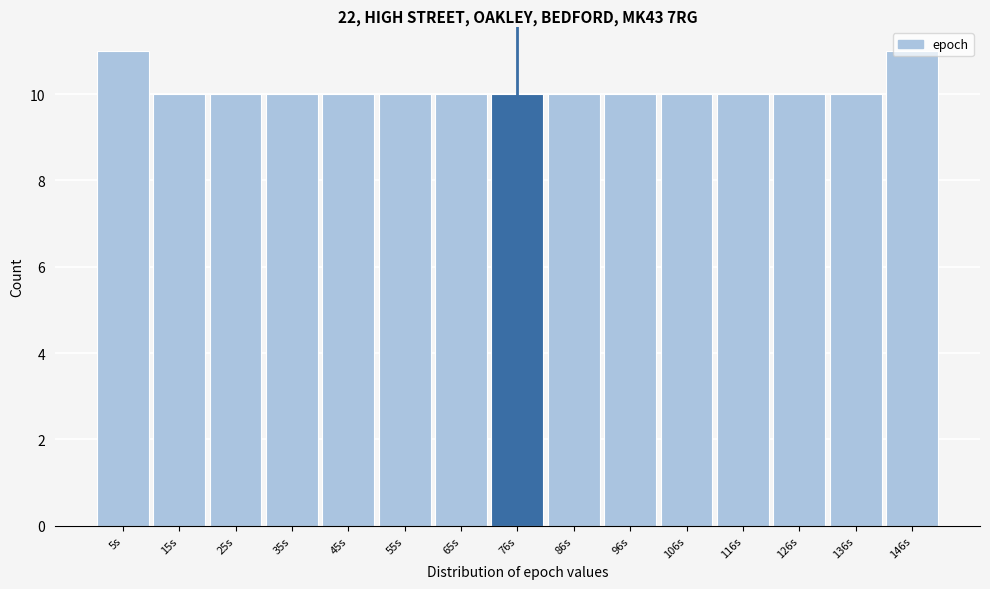

What is the smallest value displayed?

10